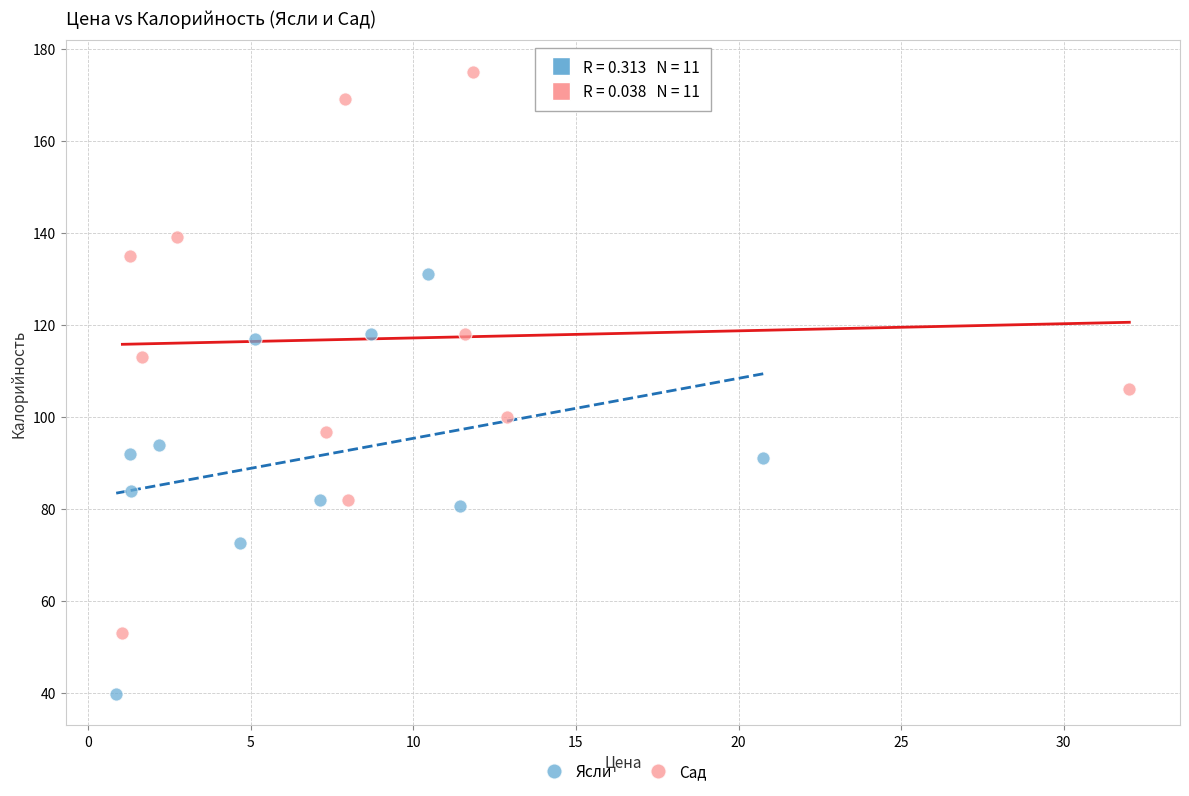

Which series contains the lowest Y value?

Ясли